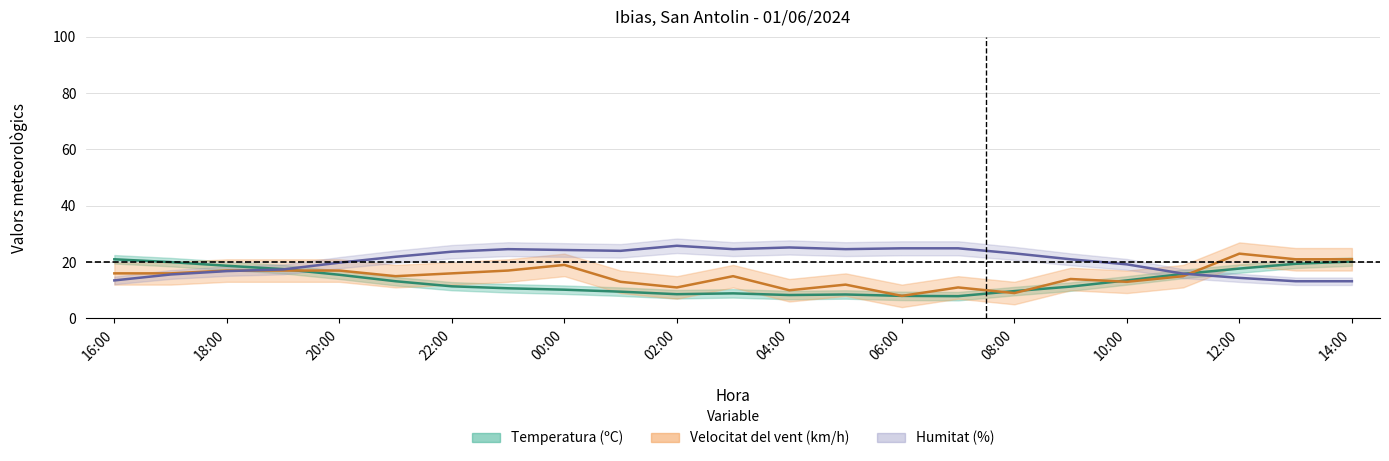

What position from the left is 06:00?

15